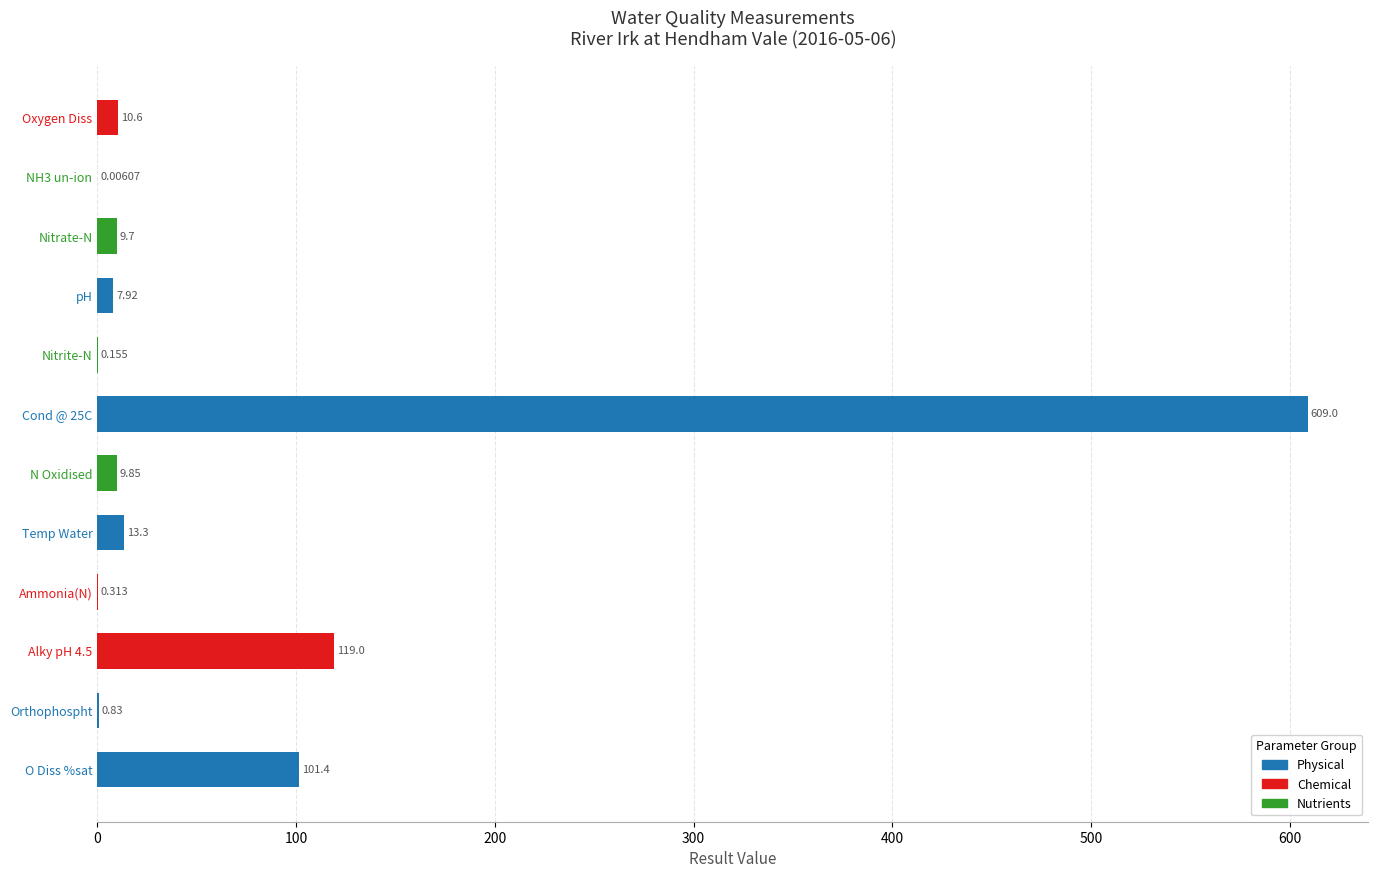

Reading right to left, list all the values displayed in this chart.

Oxygen Diss=10.6	NH3 un-ion=0.0	Nitrate-N=9.7	pH=7.9	Nitrite-N=0.2	Cond @ 25C=609.0	N Oxidised=9.8	Temp Water=13.3	Ammonia(N)=0.3	Alky pH 4.5=119.0	Orthophospht=0.8	O Diss %sat=101.4